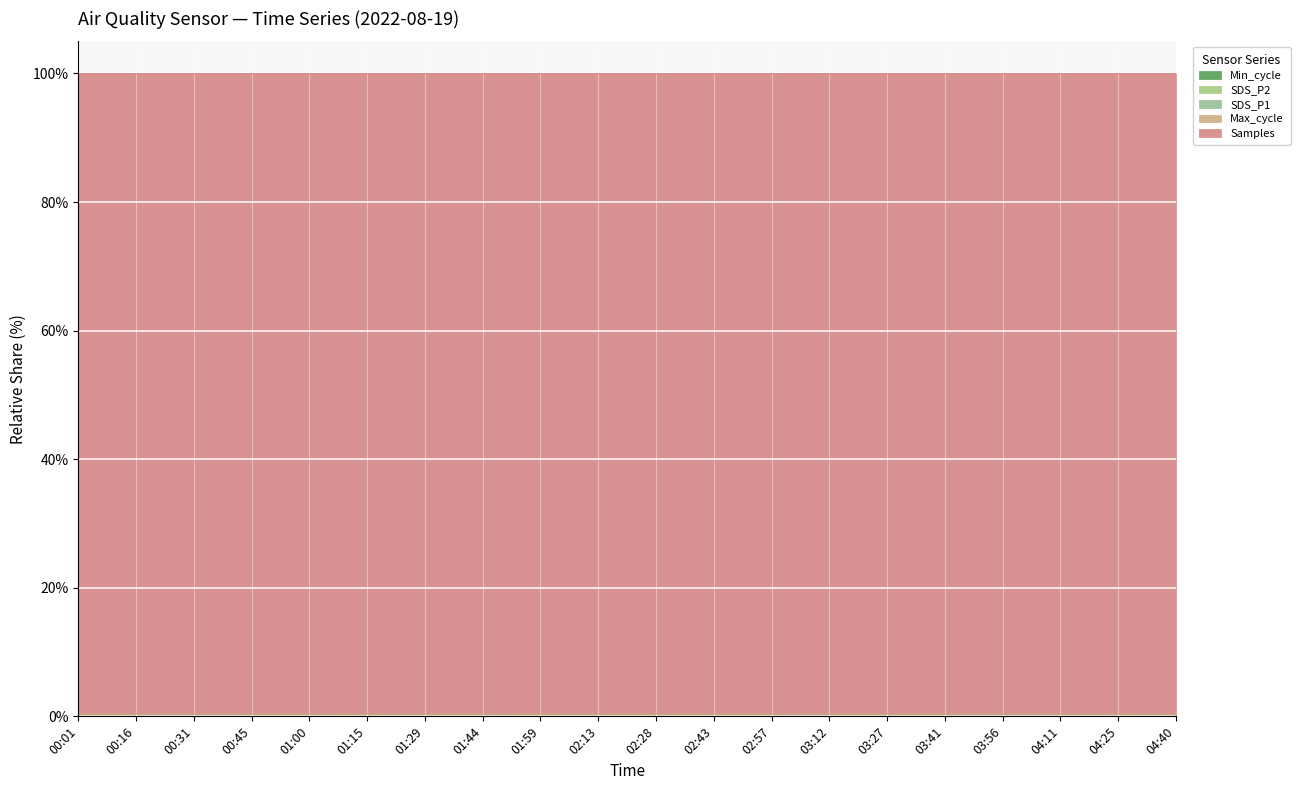

Between 03:41 and 04:40, which is larger?

03:41